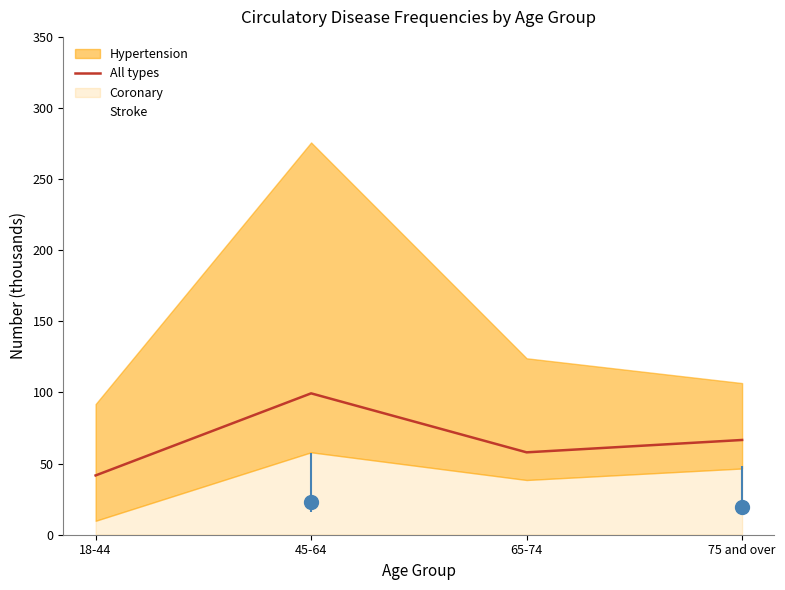

True or false: Stroke has more than 1 points higher than both neighbors.

False